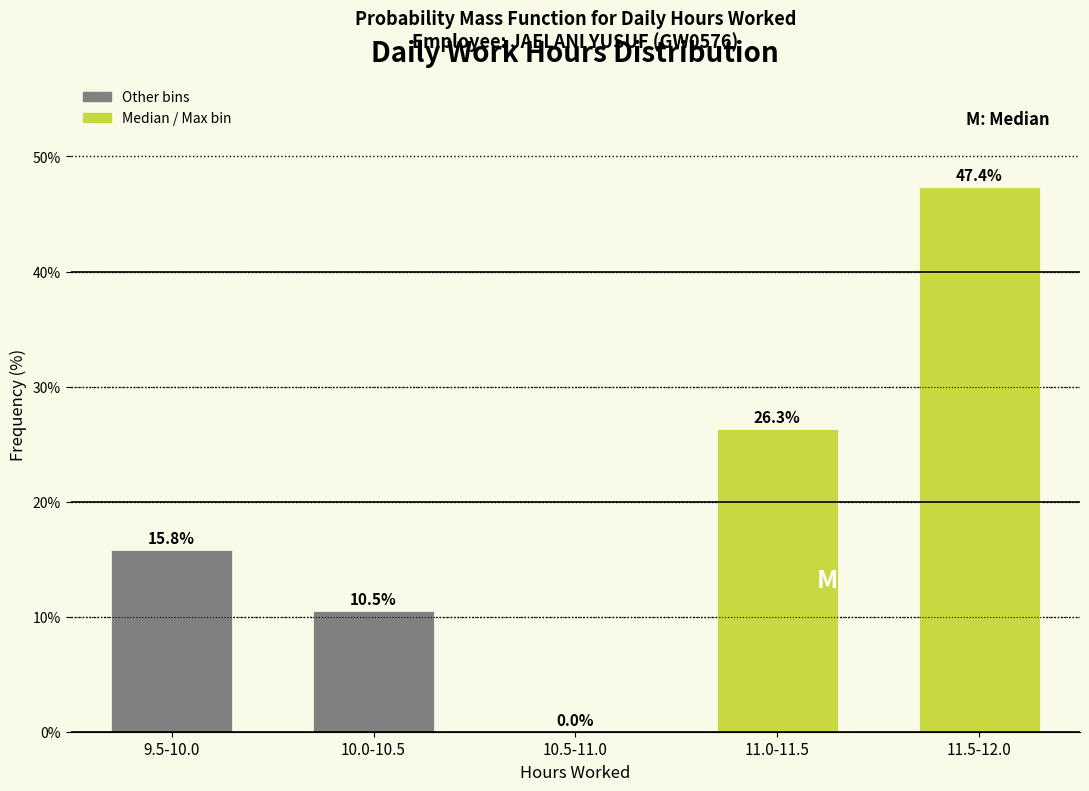

Reading left to right, extract all data points from this chart.

9.5-10.0=15.8	10.0-10.5=10.5	10.5-11.0=0.0	11.0-11.5=26.3	11.5-12.0=47.4